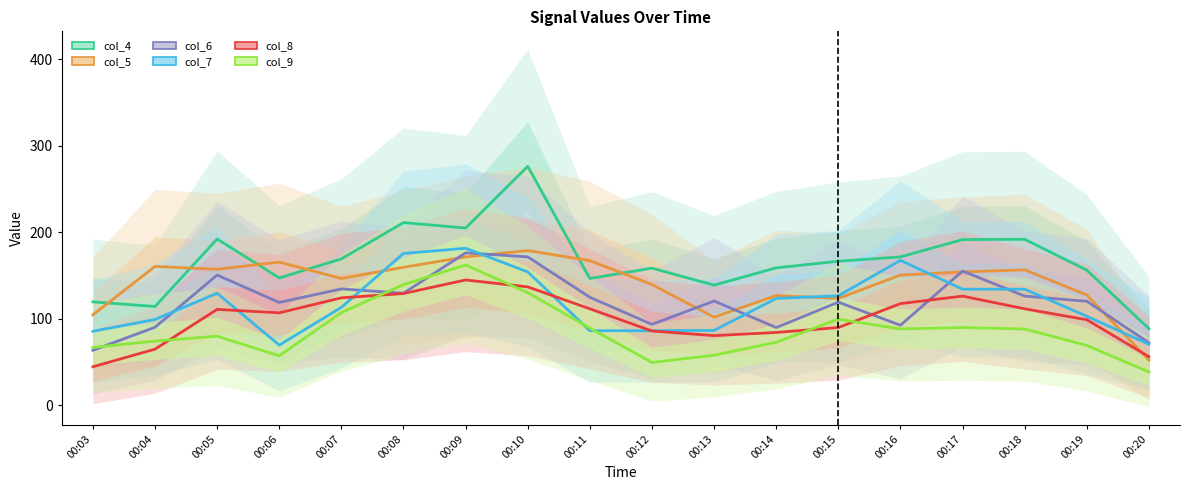

Which category has the highest value across all series?

00:10